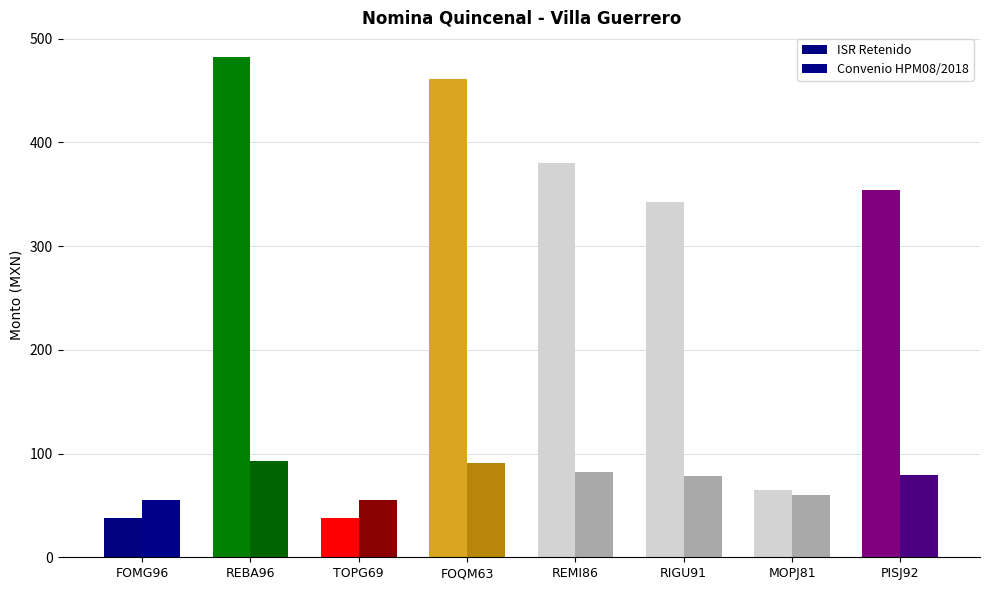

Where does the Convenio HPM08/2018 series first go above 79?

REBA96